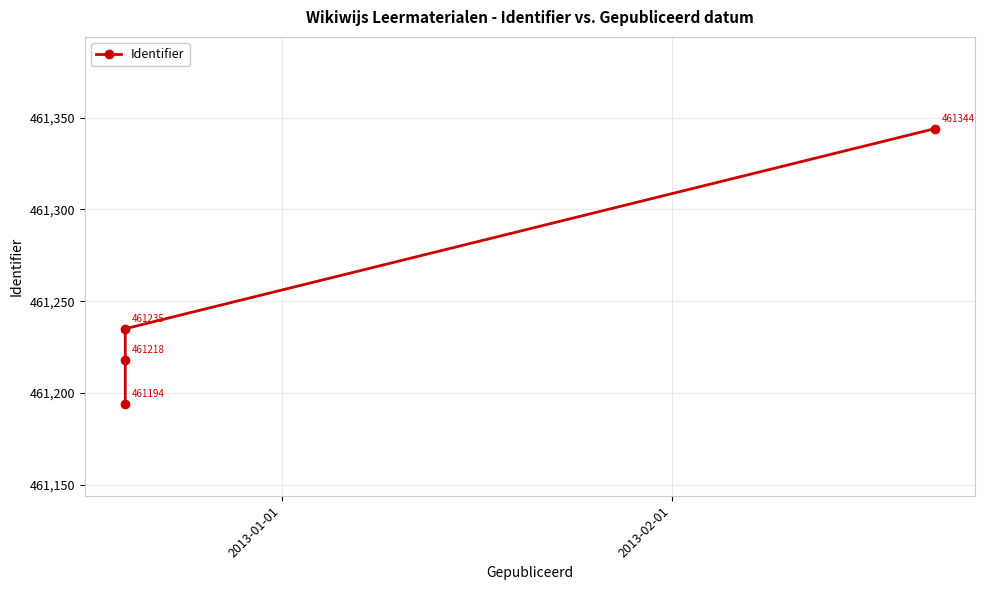

Reading left to right, list all the values displayed in this chart.

461194	461218	461235	461344